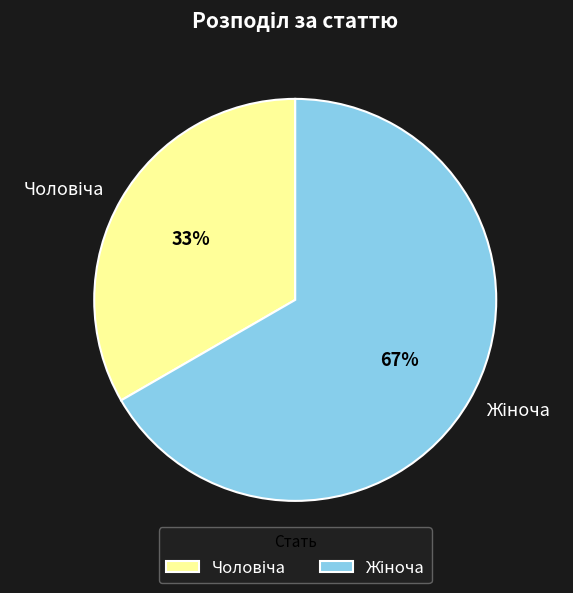

To the nearest percent, what is the average slice percentage?

50%